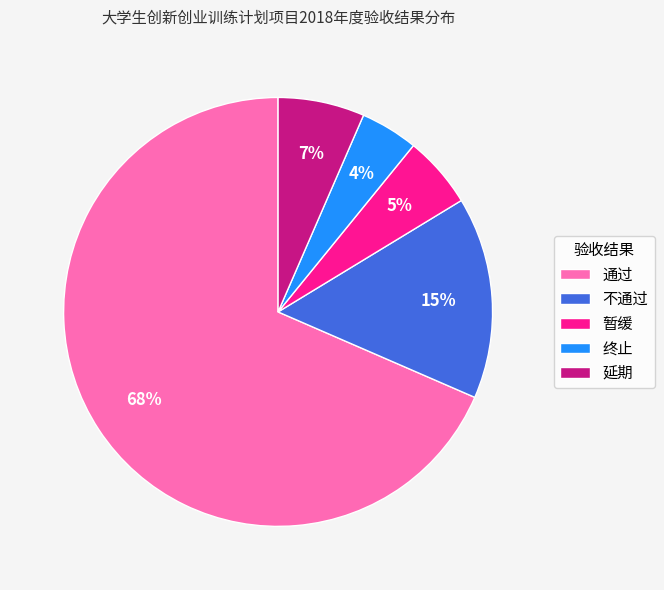

To the nearest percent, what percentage of the pie is 暂缓?

5%